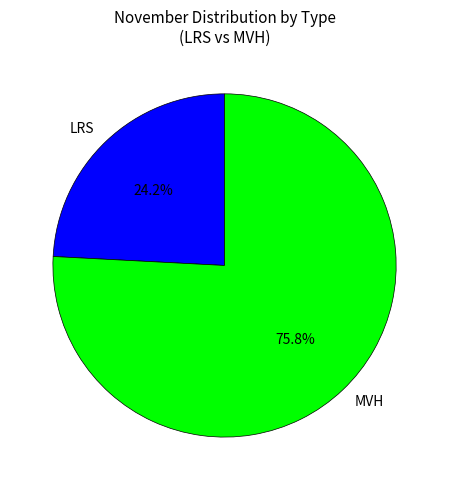

True or false: MVH accounts for 98% of the total.

False